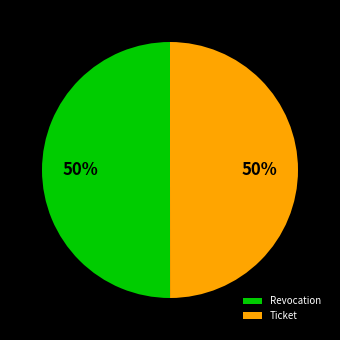

Is it true that Ticket is 50% of the pie?

True